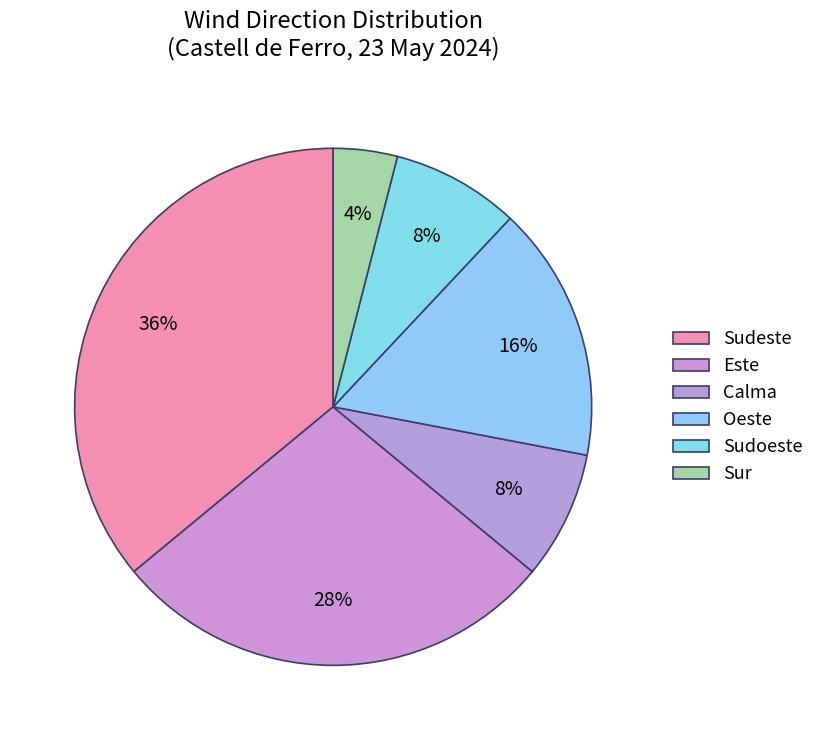

Which has a higher value, Sur or Este?

Este